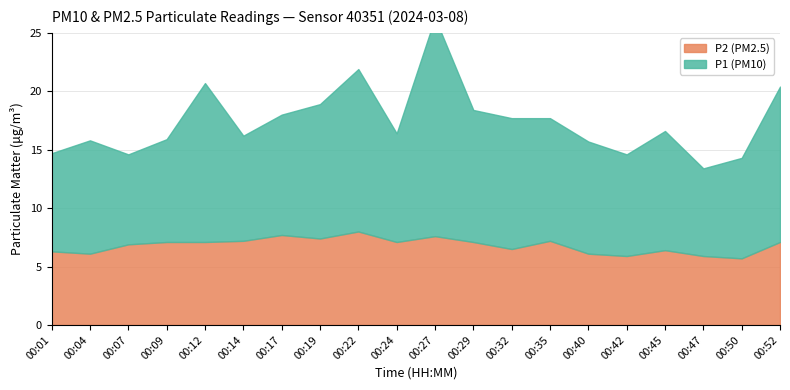

True or false: P1 and P2 intersect in this chart.

False